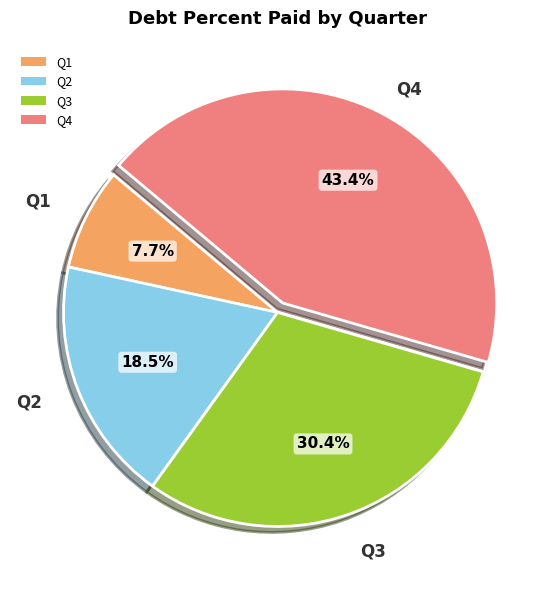

Is it true that Q1 is 2% of the pie?

False